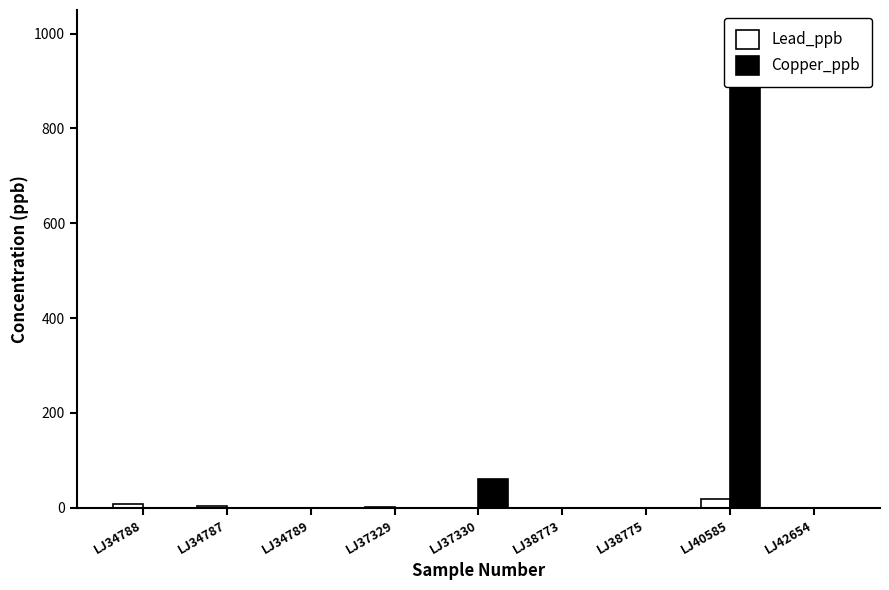

How many values in the Copper_ppb series exceed 0?

2